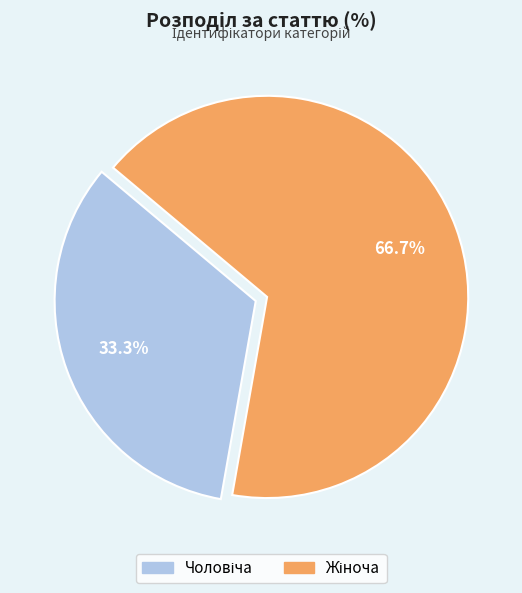

Is there a majority slice in this chart?

Yes